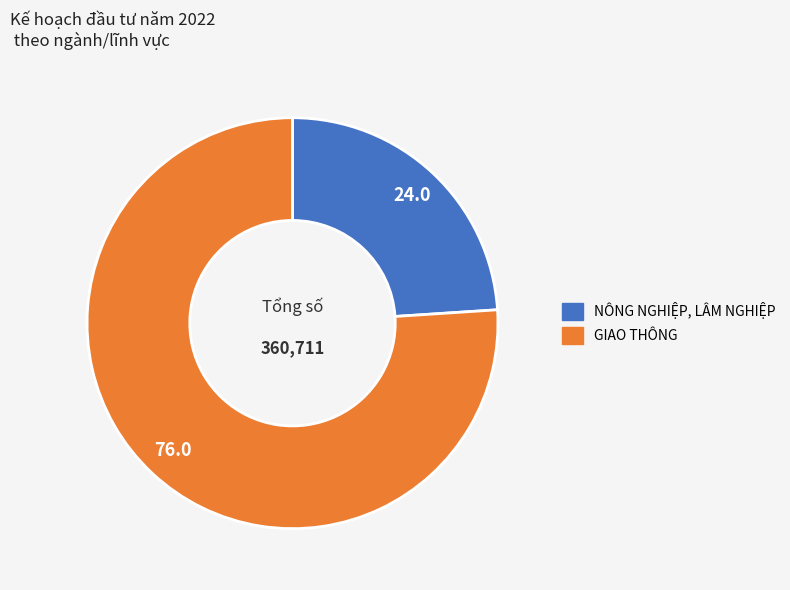

Rank the categories by value from lowest to highest.

NÔNG NGHIỆP, LÂM NGHIỆP, GIAO THÔNG